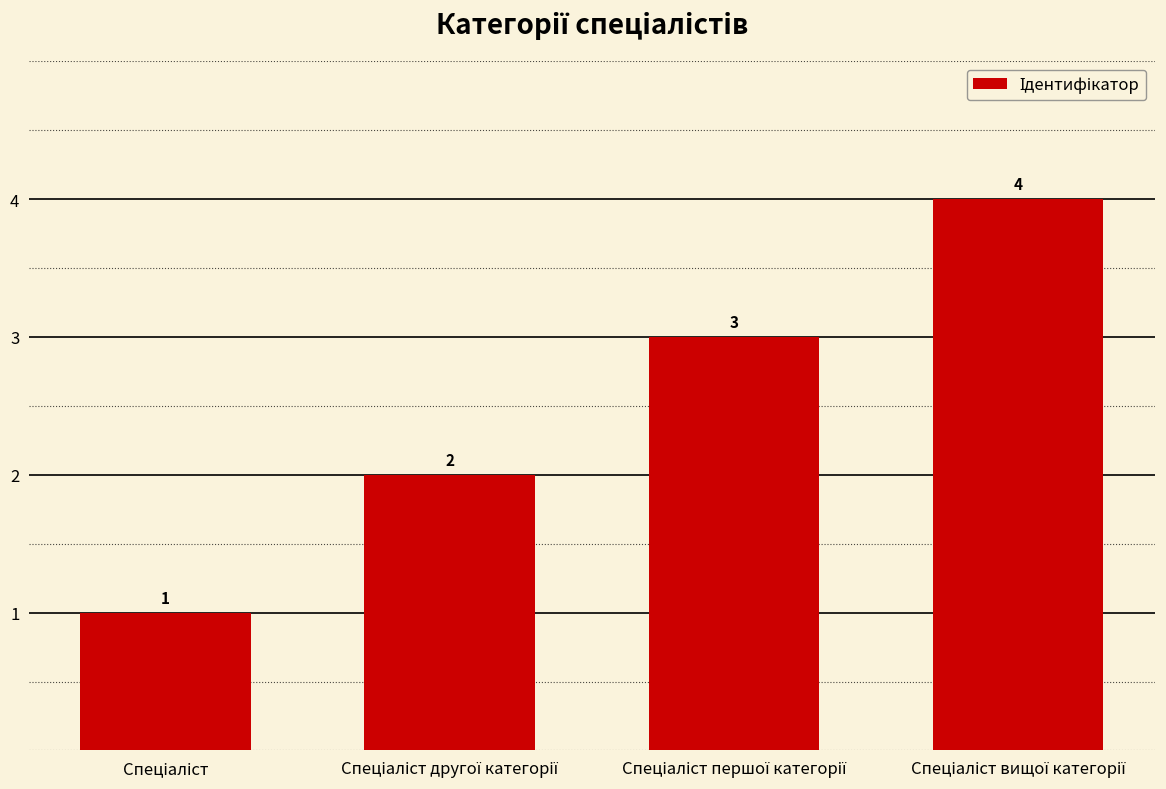

What is the value of the 3rd bar from the left?

3